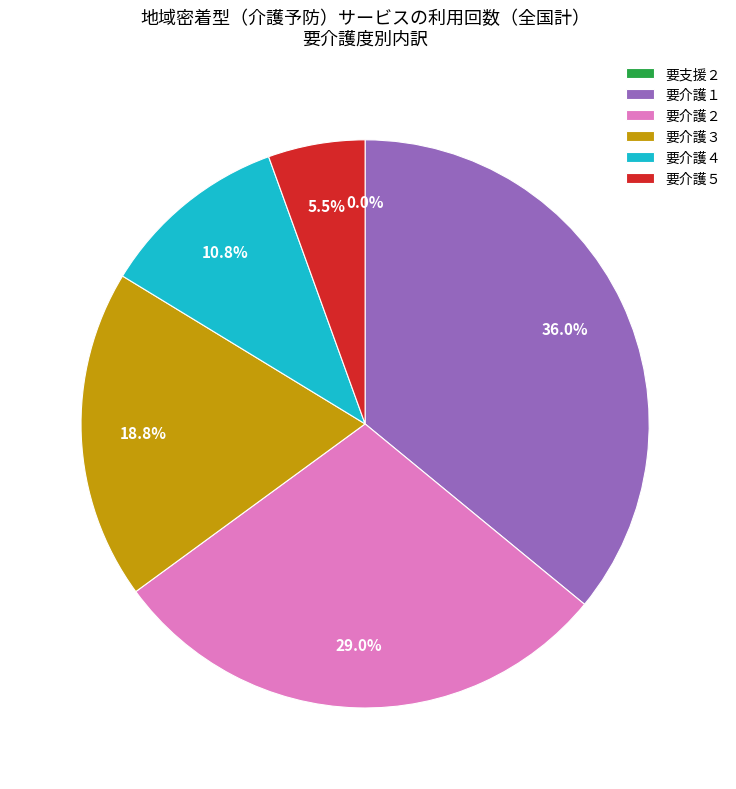

Does 要介護５ represent more than half of the total?

No